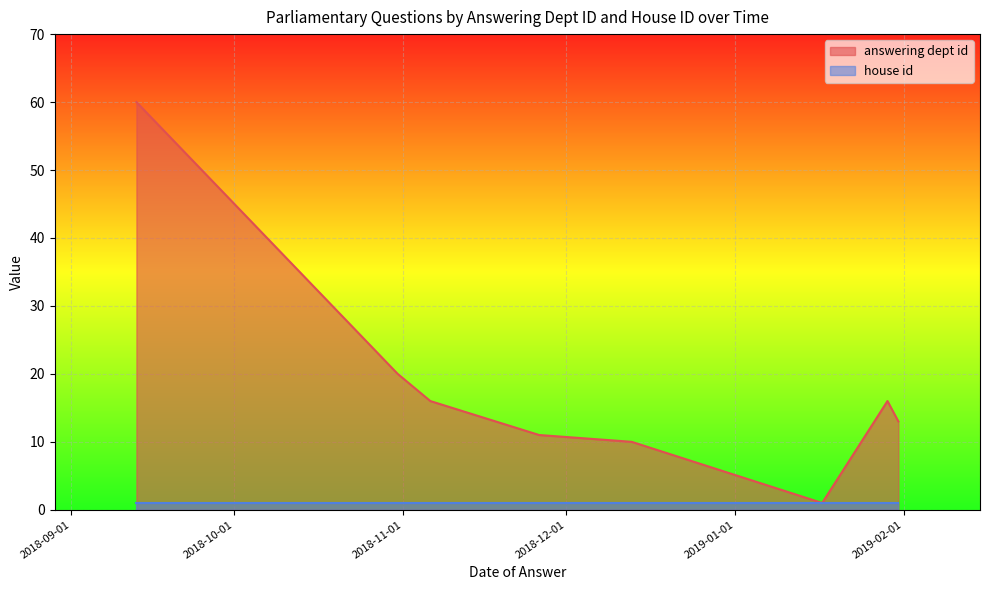

What is the sum of all house id values?

8